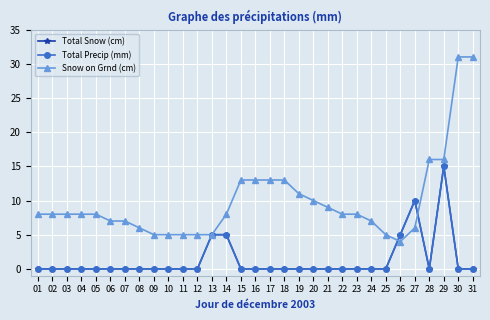

Does the chart have visible grid lines?

Yes